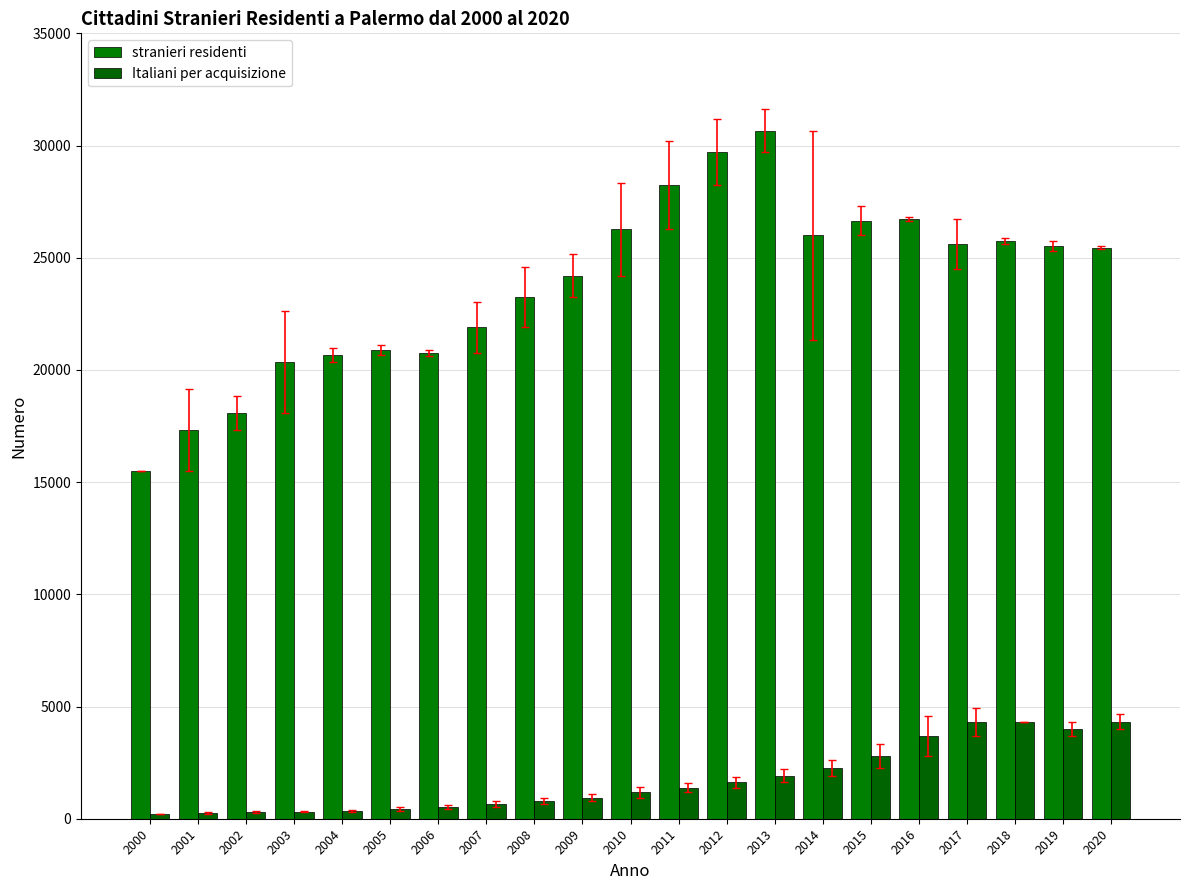

What value does the Italiani per acquisizione series have at 2008, to the nearest 50?

800